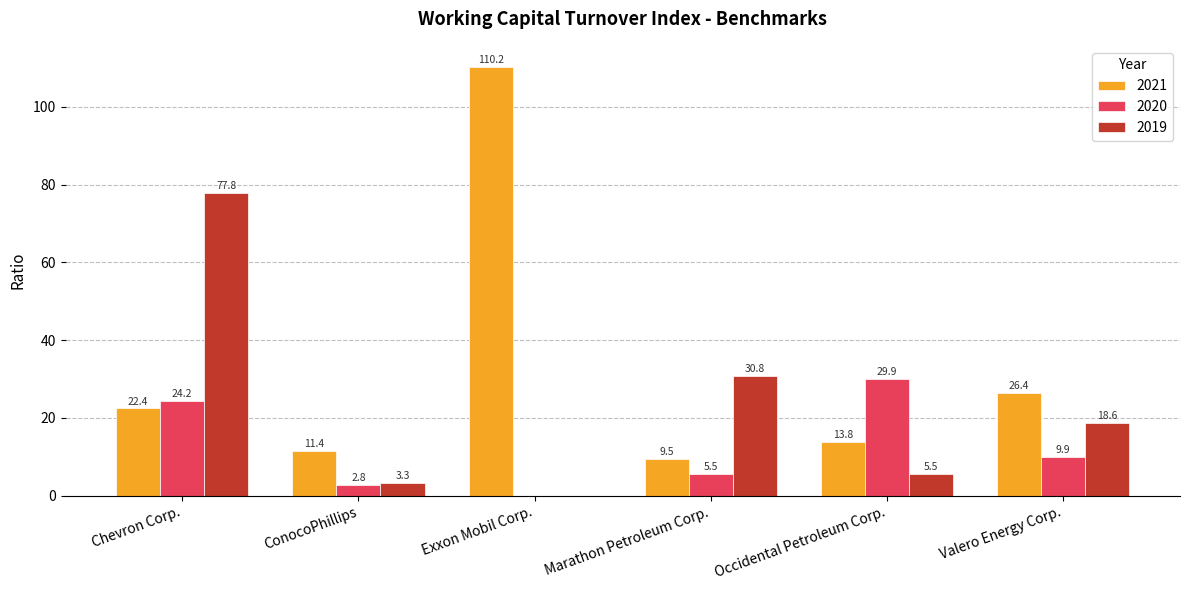

At which label is 2020 closest to 14?

Valero Energy Corp.